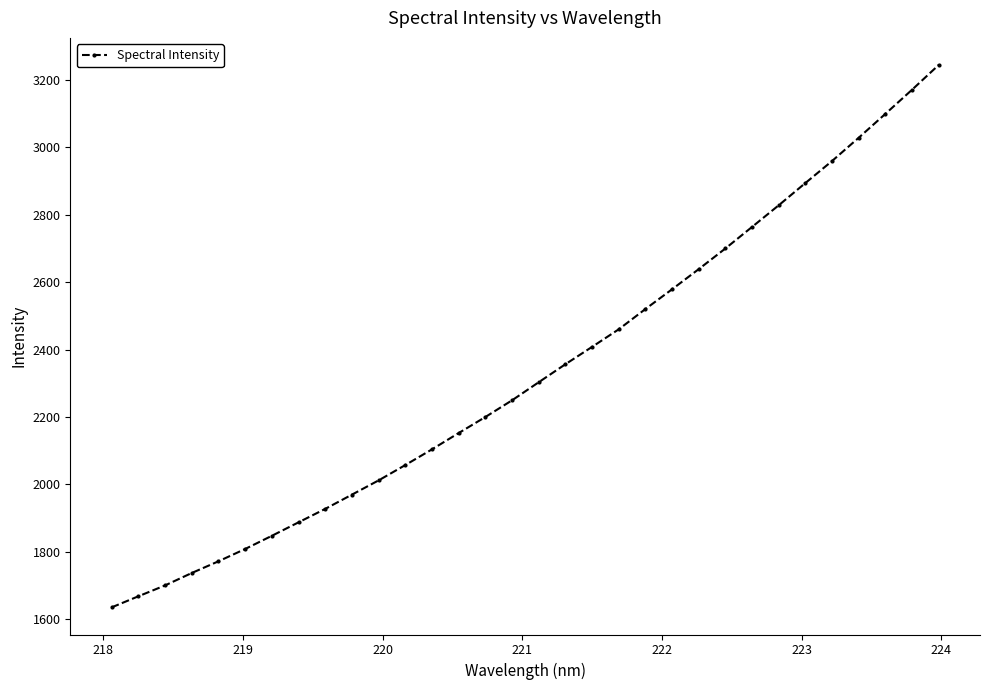

True or false: the data has more than 2 interior local peaks.

False